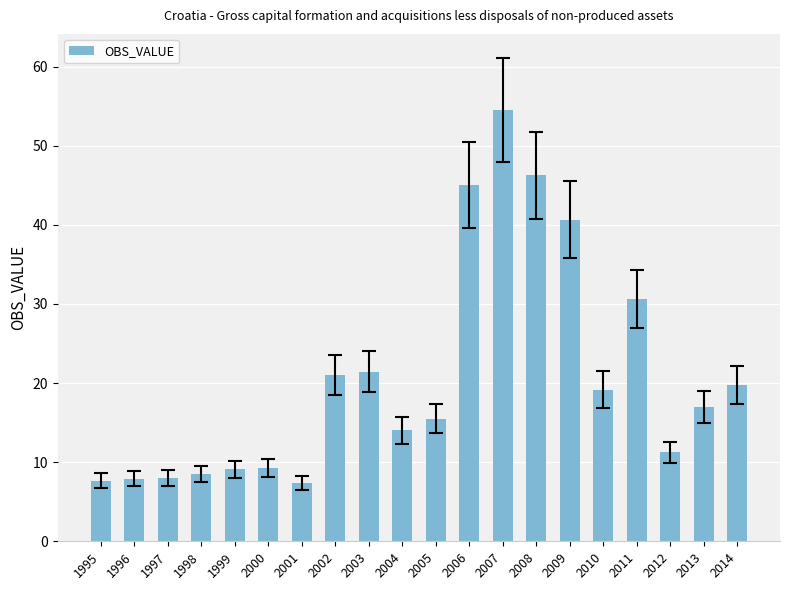

What value does the data have at 2005?

15.5